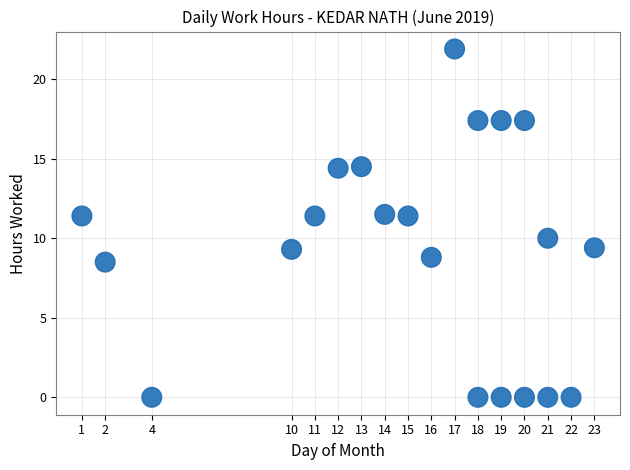

What is the range of Y values (max minus min)?

21.9